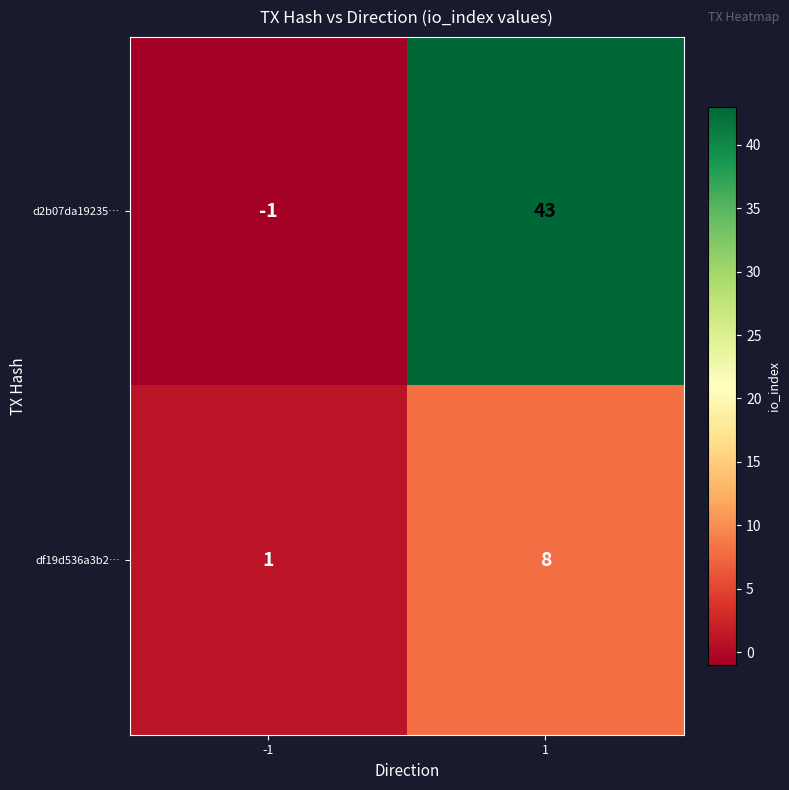

How many data points does each series have?

2